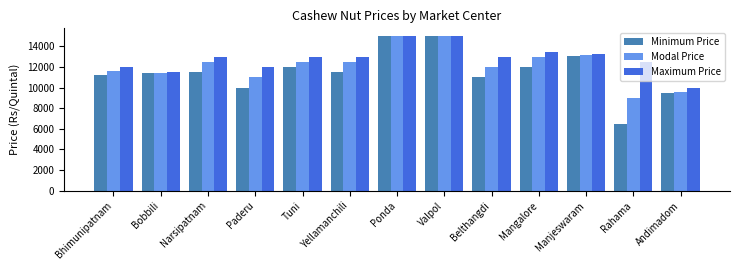

What position from the right is Tuni?

9